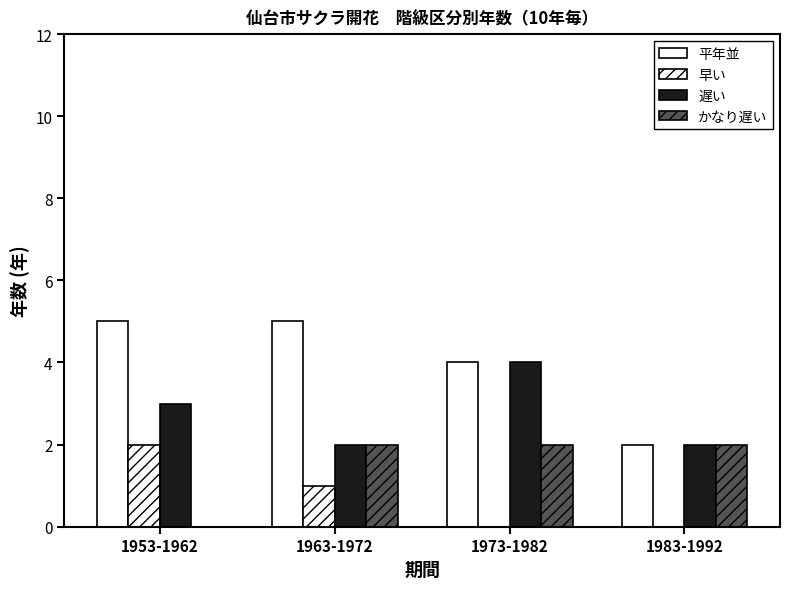

Are the bars grouped side by side (vs. stacked)?

Yes